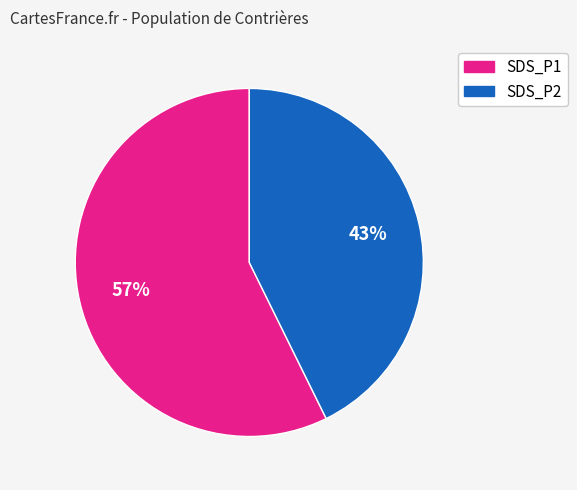

To the nearest percent, what is the average slice percentage?

50%